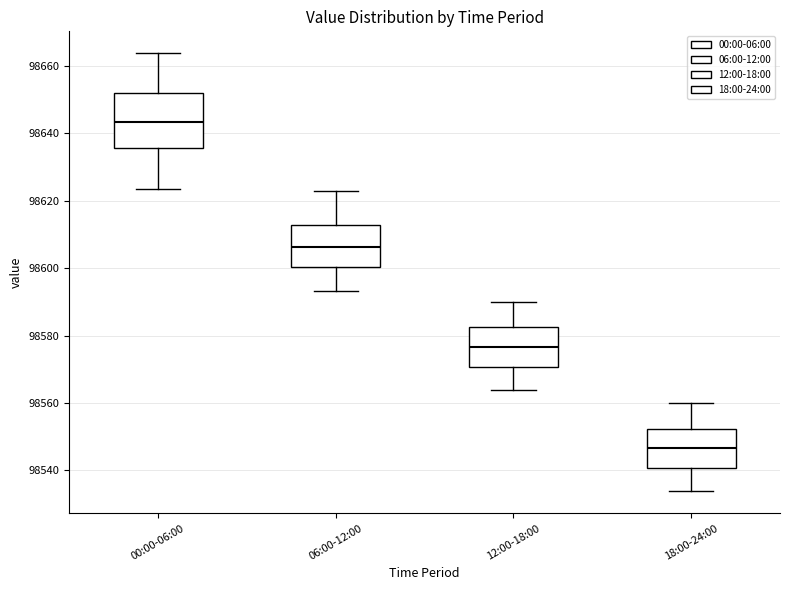

Reading left to right, read every box against the y-axis: the position of its median line, the range the box covers, and the ends of its whiskers. The values are not printed on the chart, so give them approximately, as read against the axis.

00:00-06:00: median 98644, box 98636 to 98652, whiskers 98624 to 98664
06:00-12:00: median 98606, box 98600 to 98612, whiskers 98594 to 98624
12:00-18:00: median 98576, box 98570 to 98582, whiskers 98564 to 98590
18:00-24:00: median 98546, box 98540 to 98552, whiskers 98534 to 98560